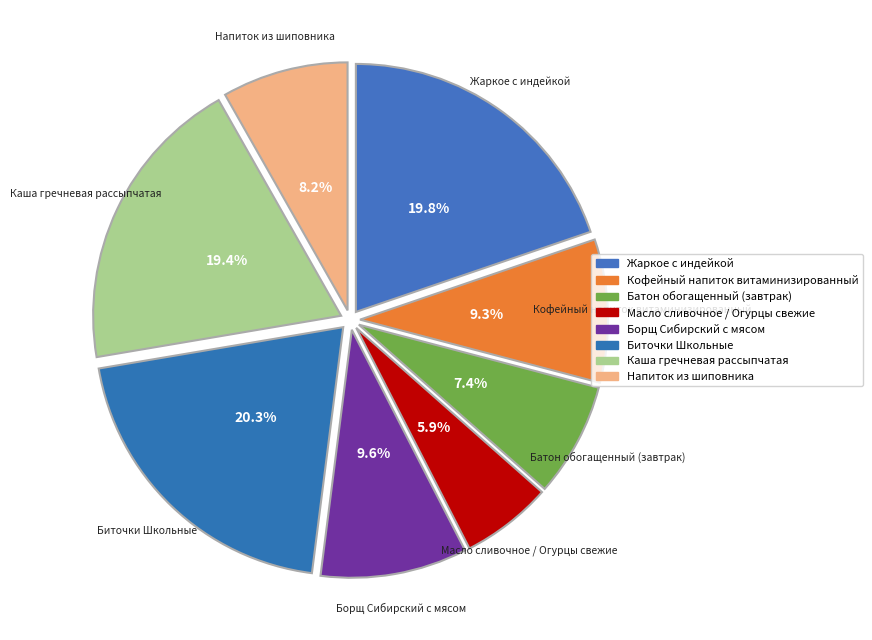

Approximately how many times larger is the value at Кофейный напиток витаминизированный compared to Борщ Сибирский с мясом?

1.0